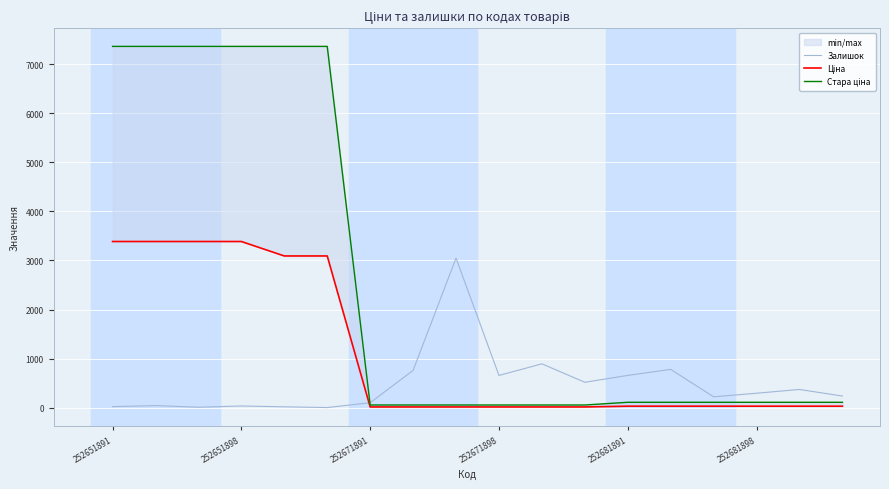

How many lines are shown in the chart?

3